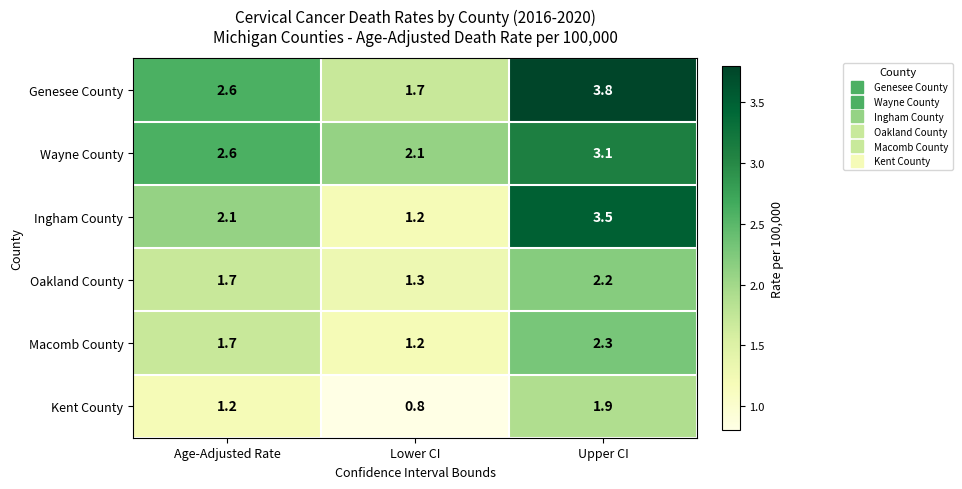

What is the difference between the maximum and minimum values in the Kent County series?

1.1